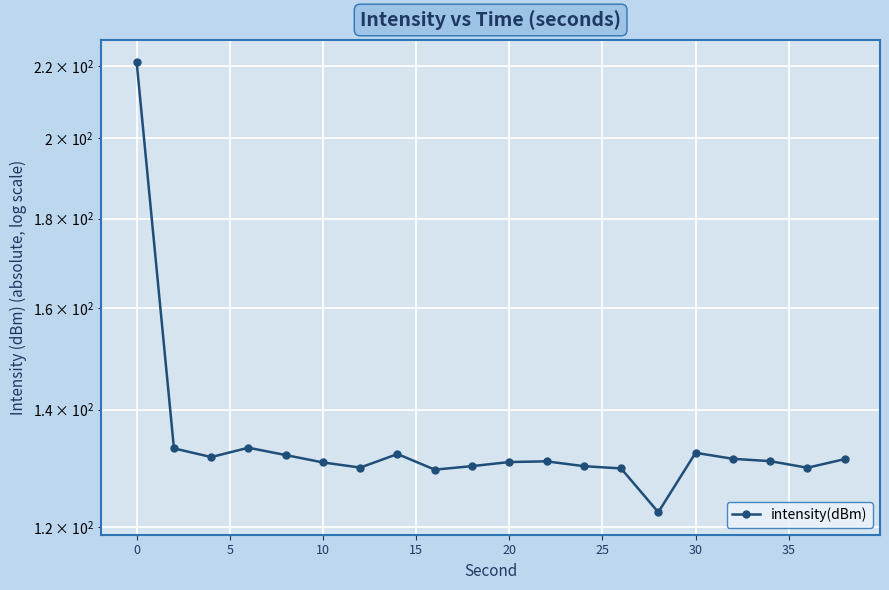

What is the difference between the maximum and minimum values?

98.7